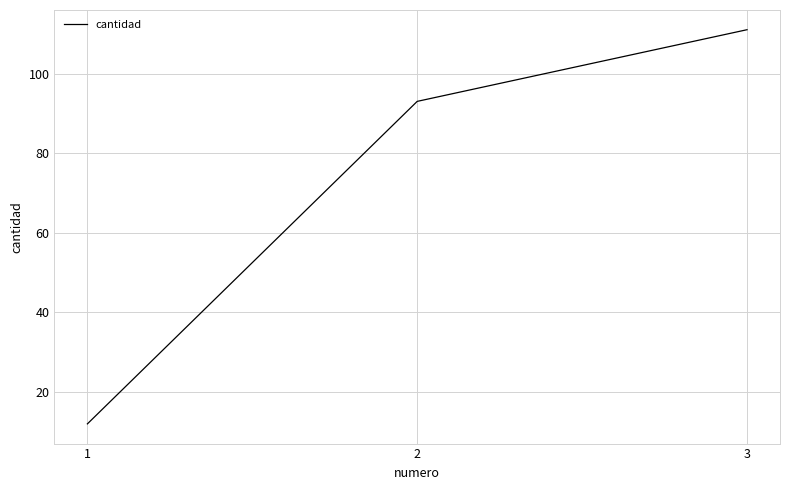

At which category does the chart reach its peak across all series?

3